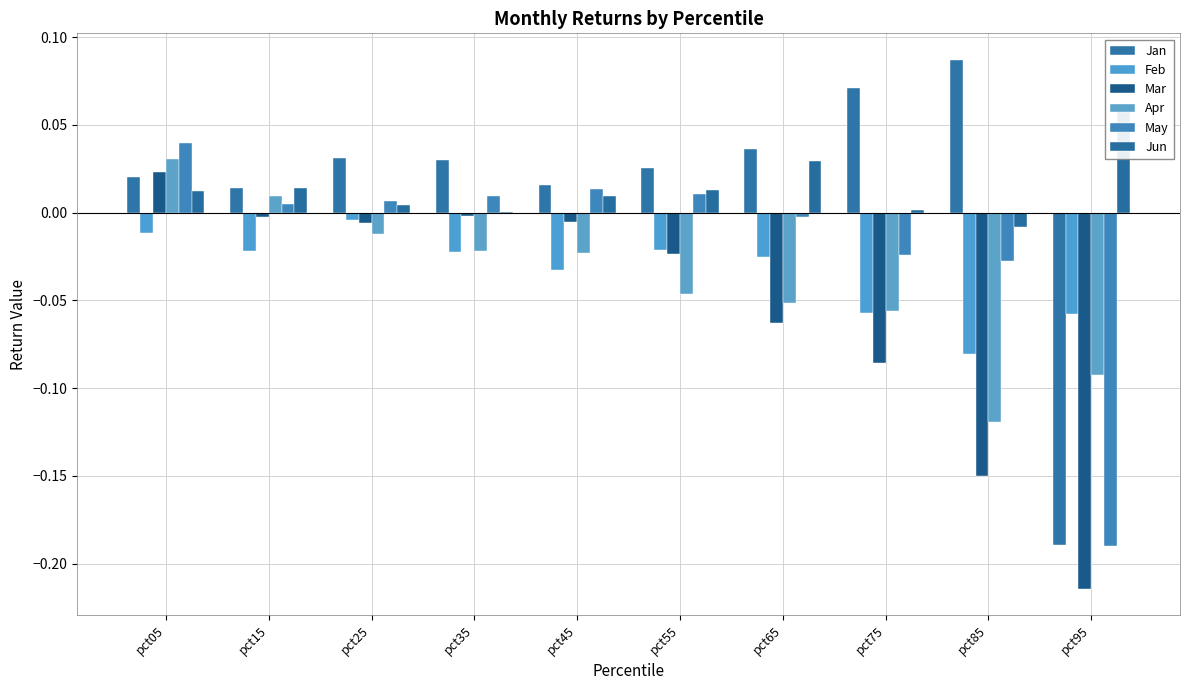

At which label does Jan reach its minimum?

pct95